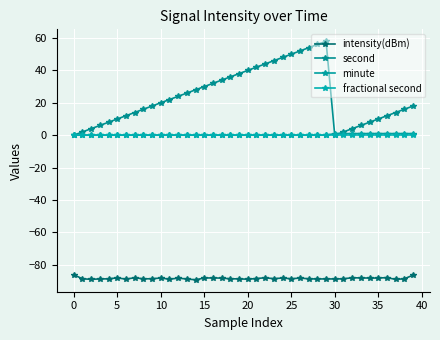

What are all the series names shown in the legend?

intensity(dBm), second, minute, fractional second